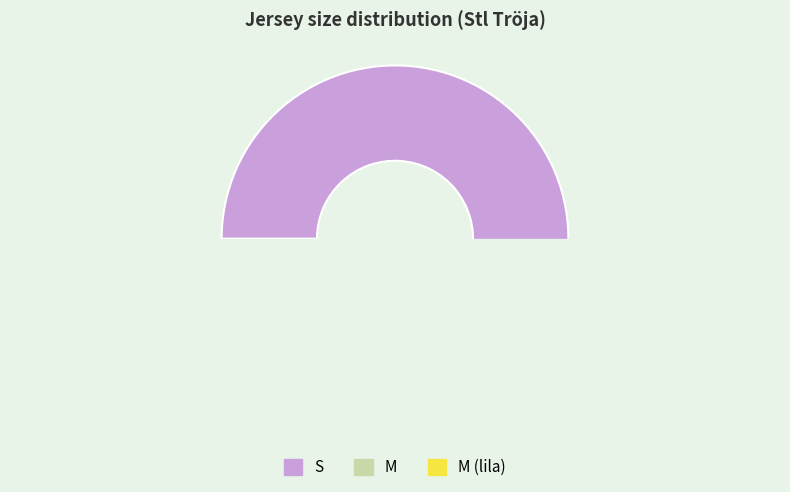

What is the largest slice in the pie chart?

S